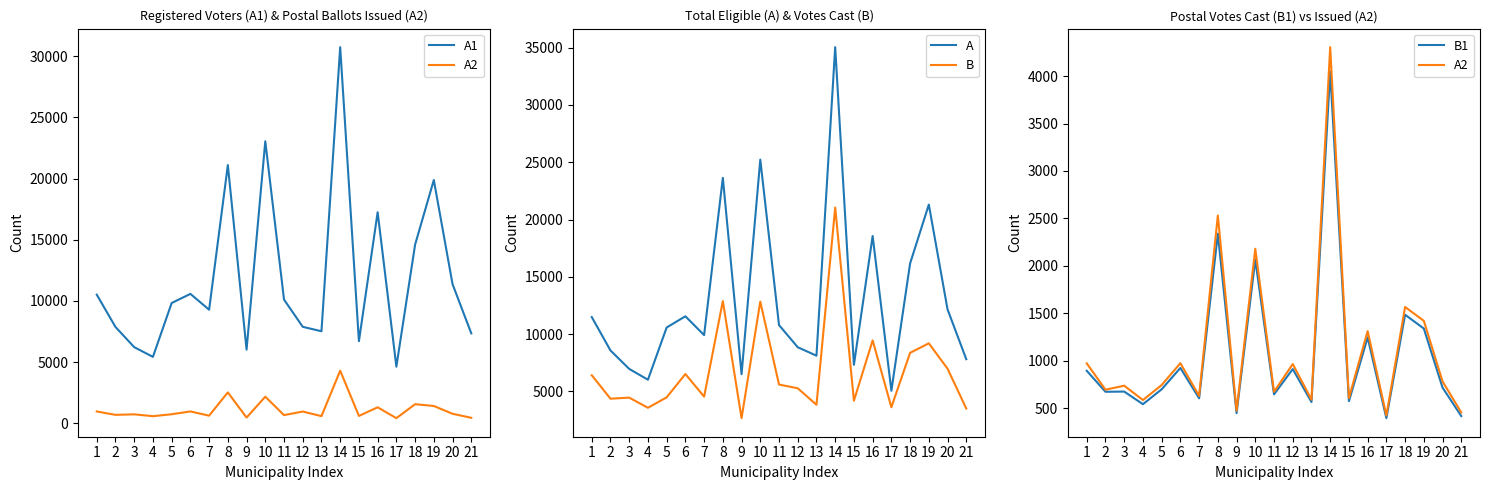

How many interior local peaks does the A2 series have?

8